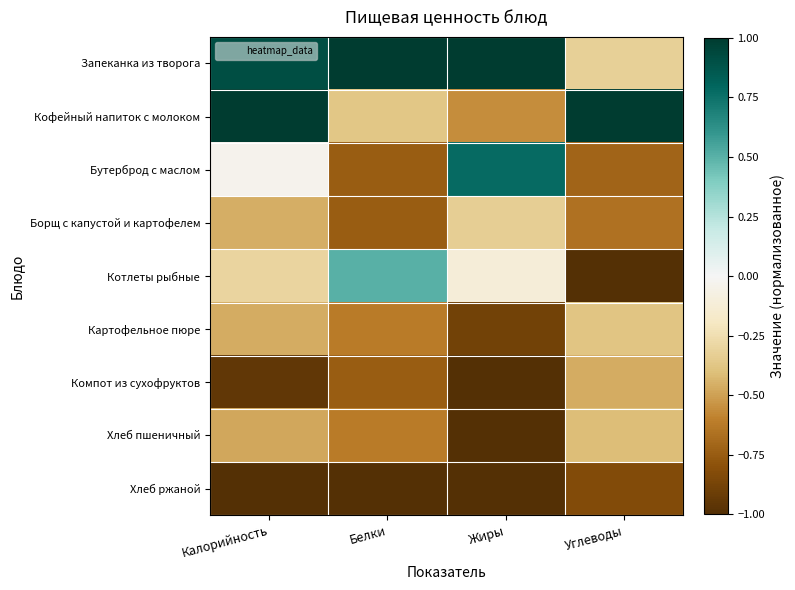

What is the spread (max minus min) of values at Углеводы?

2.0